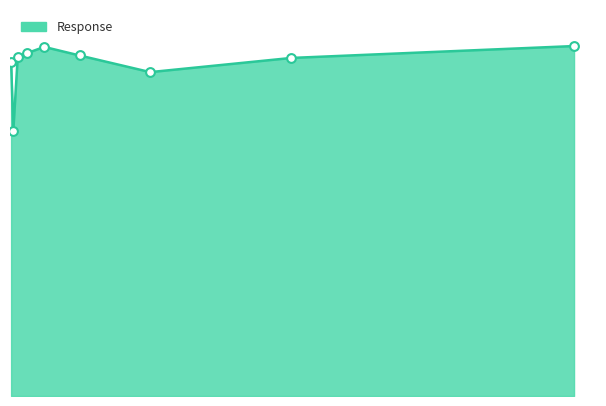

Does the chart have visible grid lines?

No